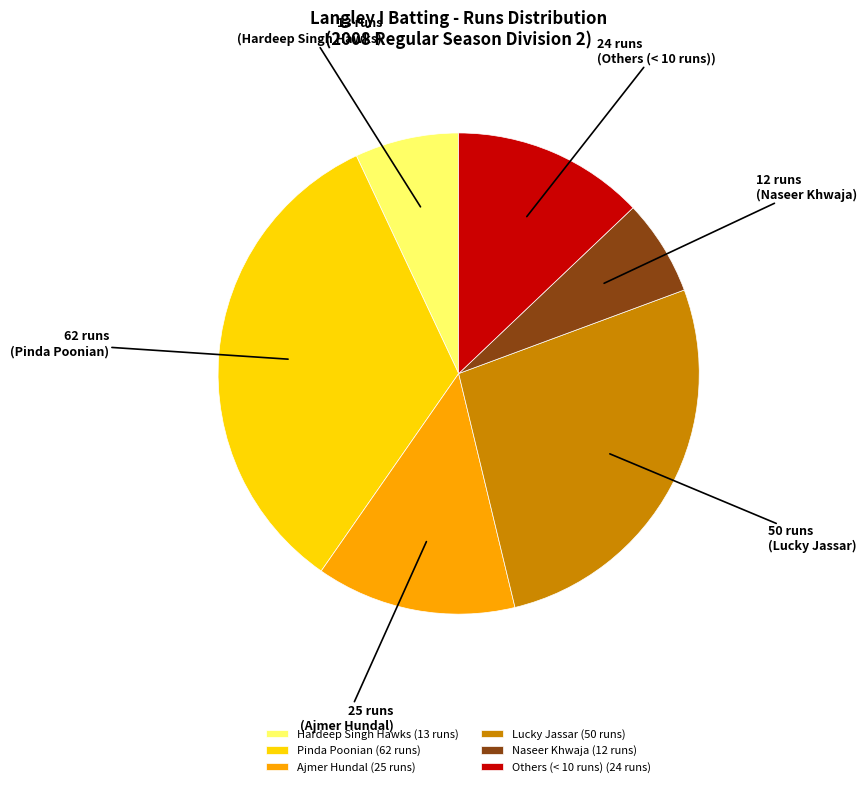

True or false: Hardeep Singh Hawks (13 runs) accounts for 1% of the total.

False